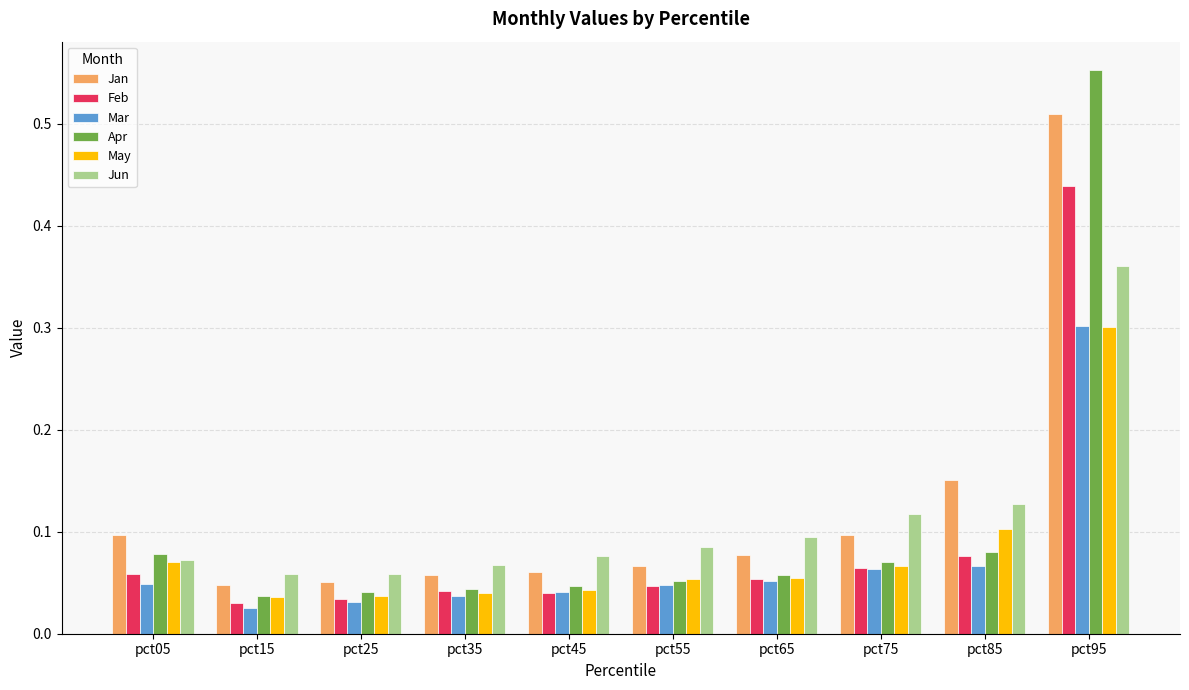

What is the total value across all series at pct95?

2.5